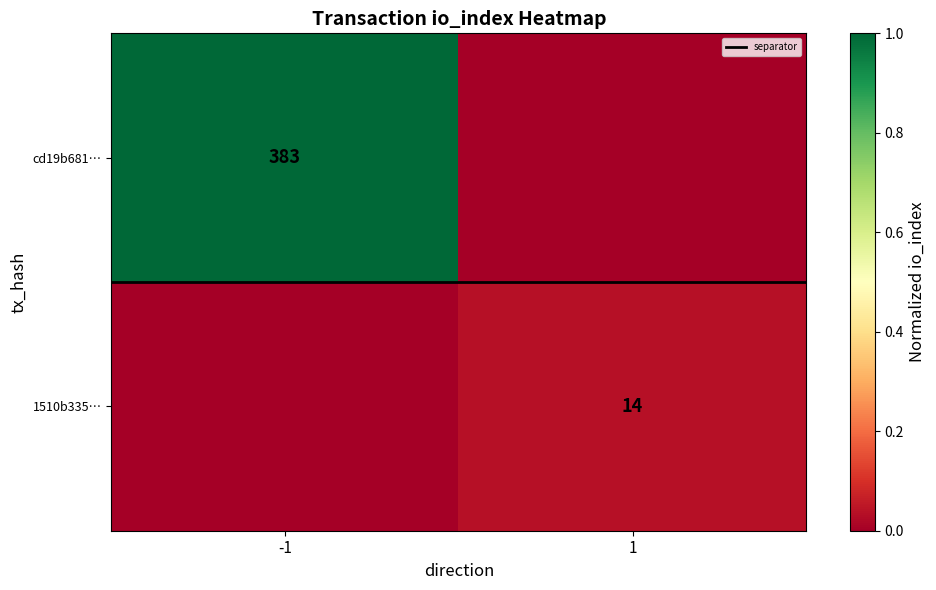

The value of cd19b681… at 1 is 0.0. True or false?

True